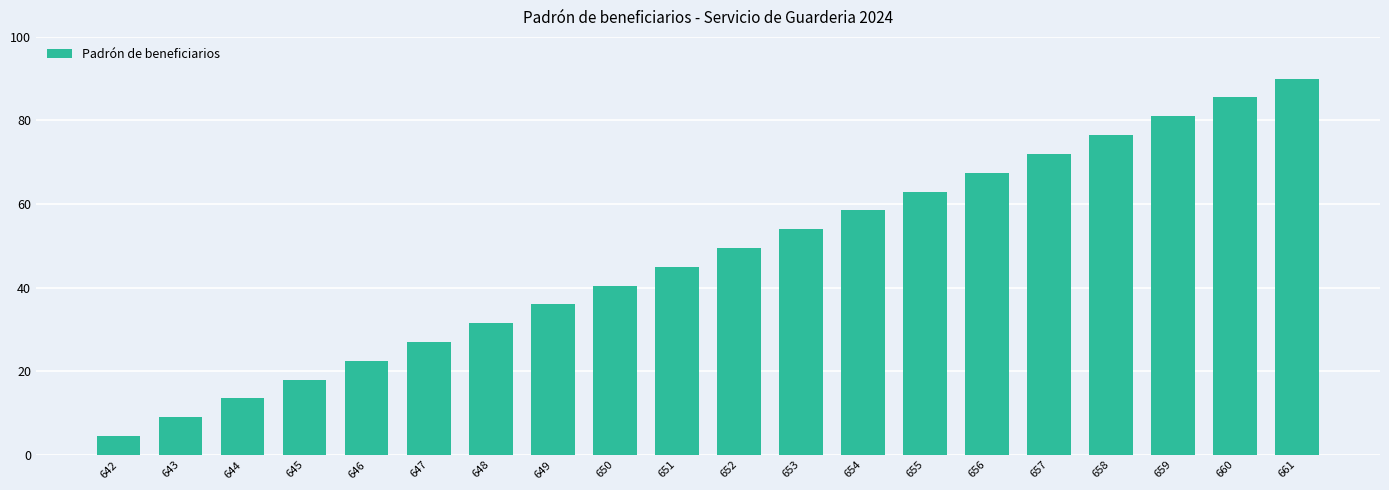

The chart shows a value of 49.5 at 652. True or false?

True